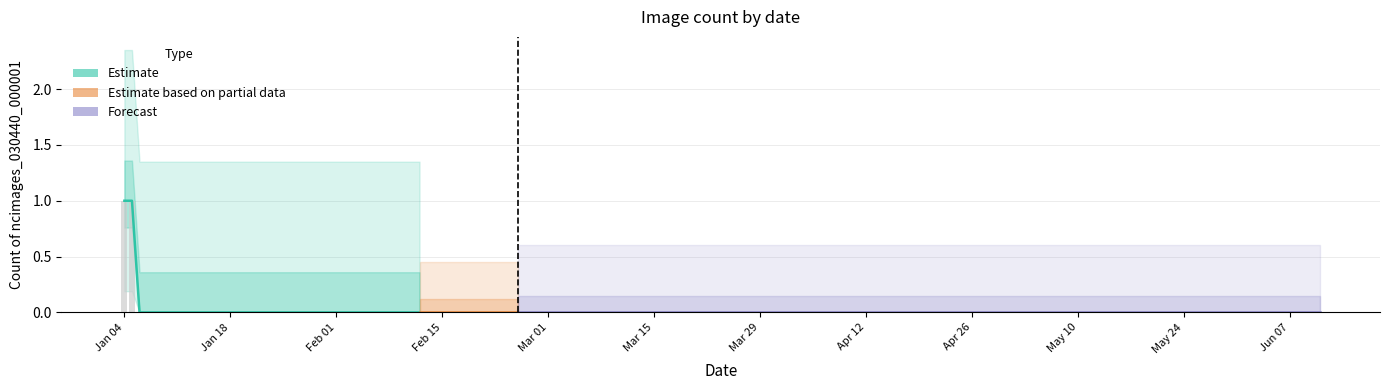

Reading left to right, what are all the values shown in this chart?

1	1	0	0	0	0	0	0	0	0	0	0	0	0	0	0	0	0